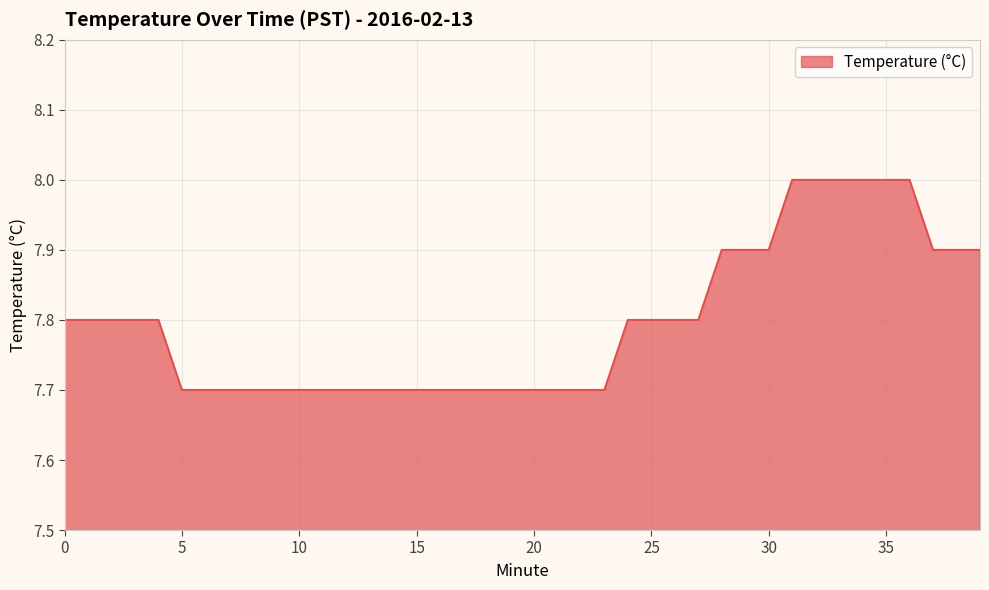

What is the difference between the maximum and minimum values?

0.3